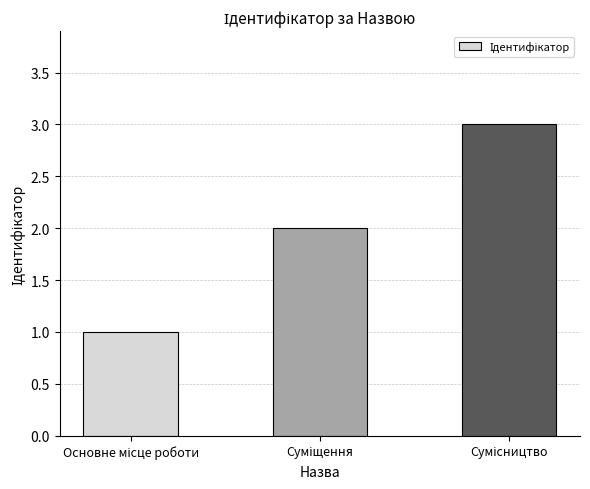

Reading left to right, list all the values displayed in this chart.

1	2	3